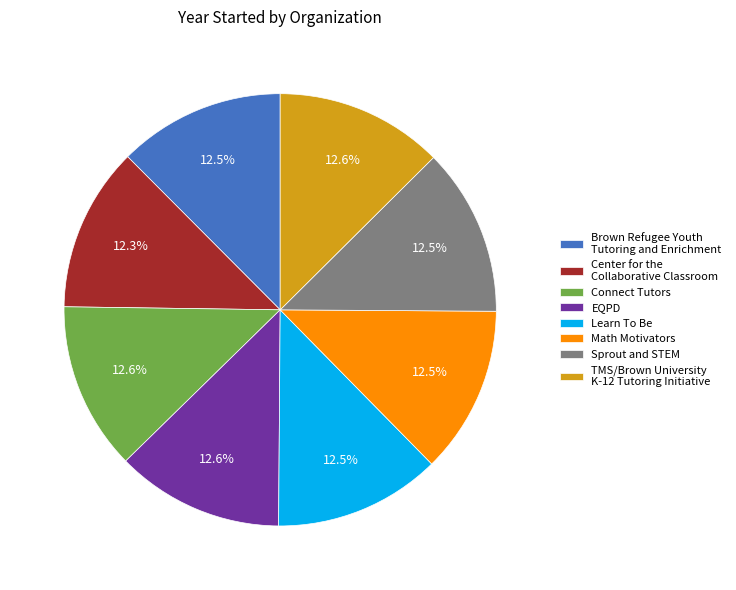

Combined, do TMS/Brown University K-12 Tutoring Initiative and Sprout and STEM account for over 50%?

No